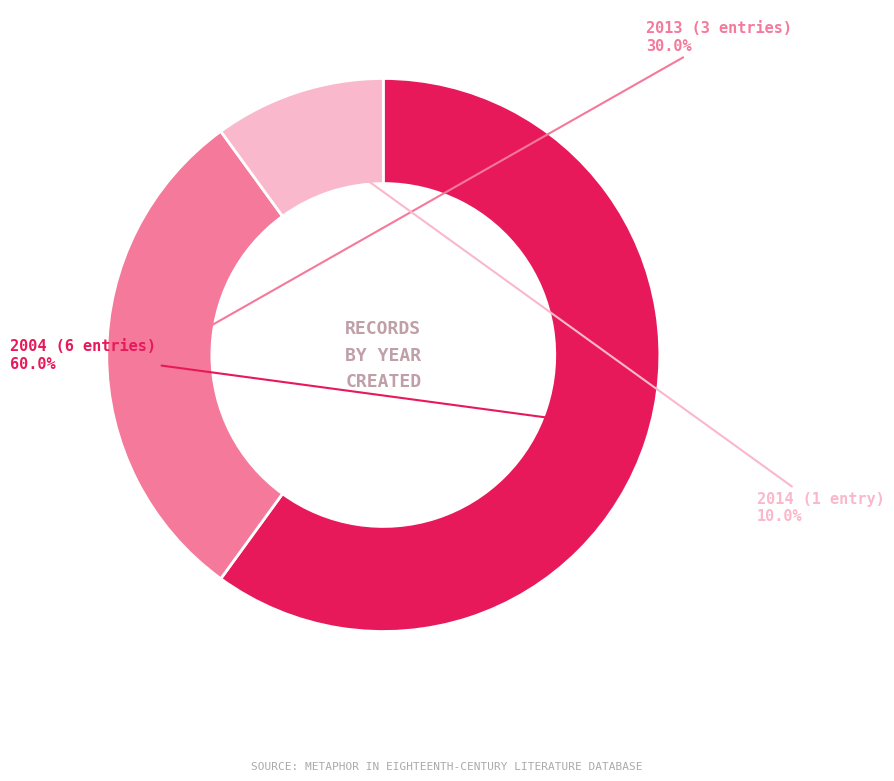

Does any single category account for the majority?

Yes